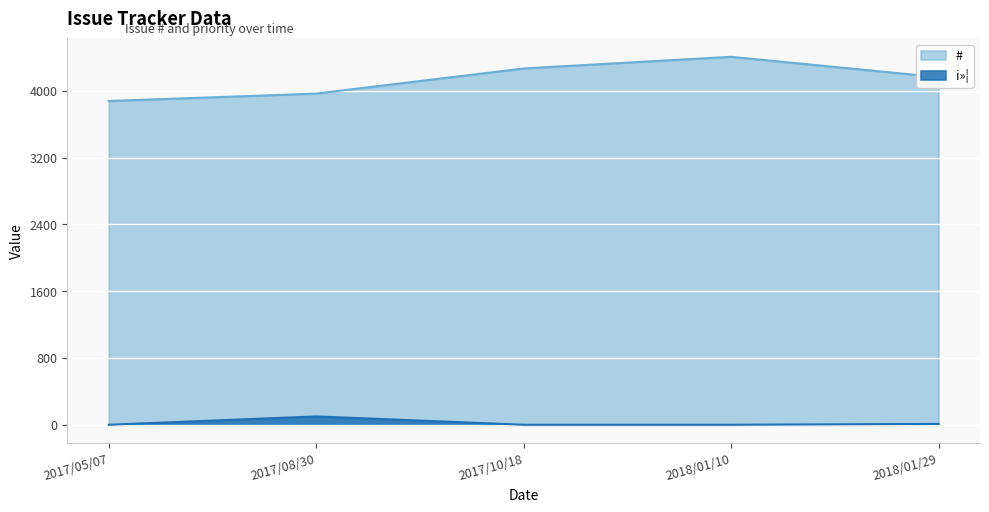

What is the highest value of the # series?

4410